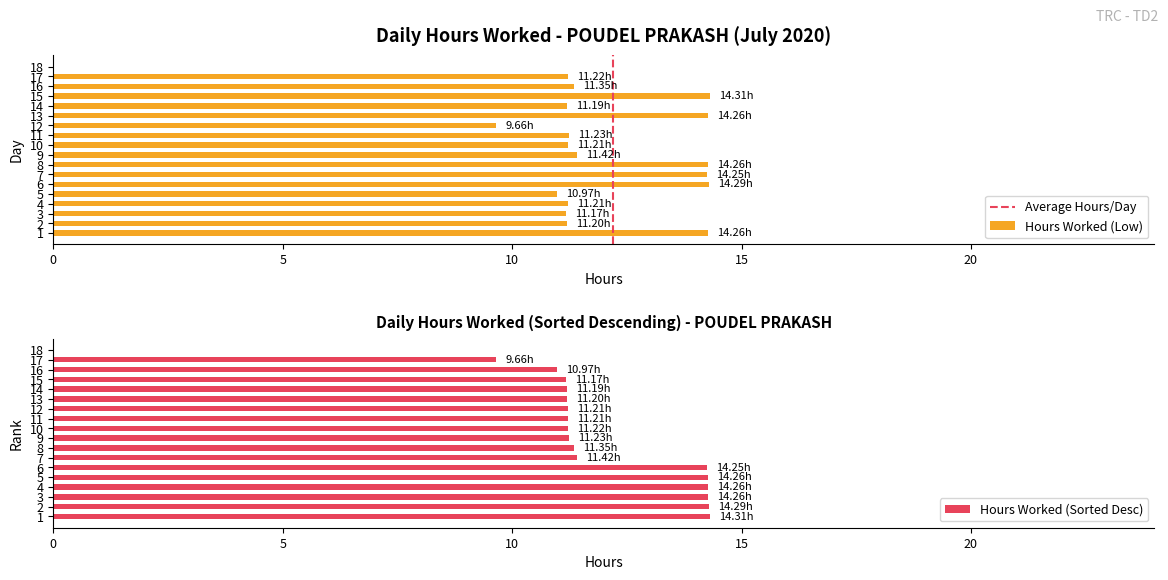

Does the chart contain stacked bars?

No